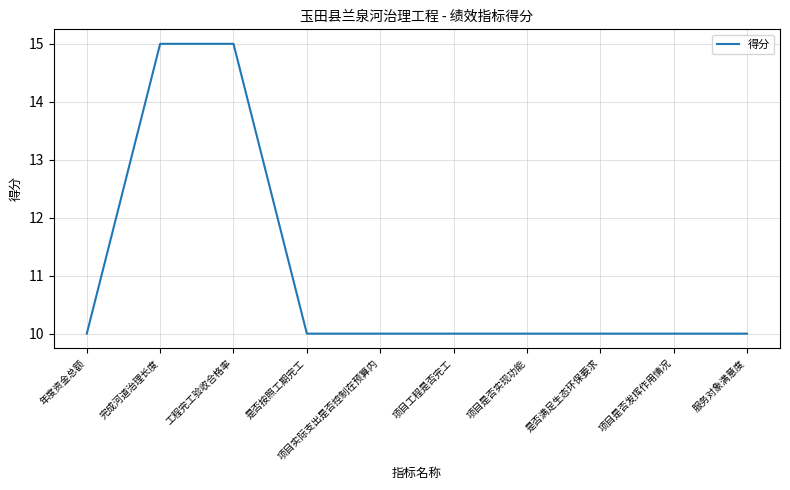

What is the smallest value displayed?

10